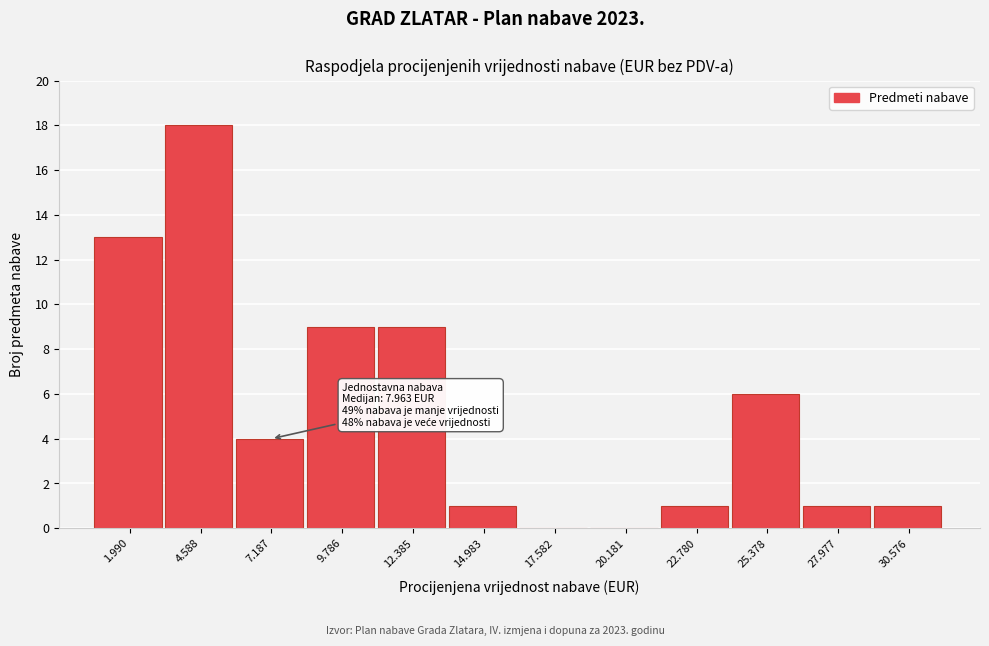

Reading left to right, extract all data points from this chart.

1.990=13	4.588=18	7.187=4	9.786=9	12.385=9	14.983=1	17.582=0	20.181=0	22.780=1	25.378=6	27.977=1	30.576=1